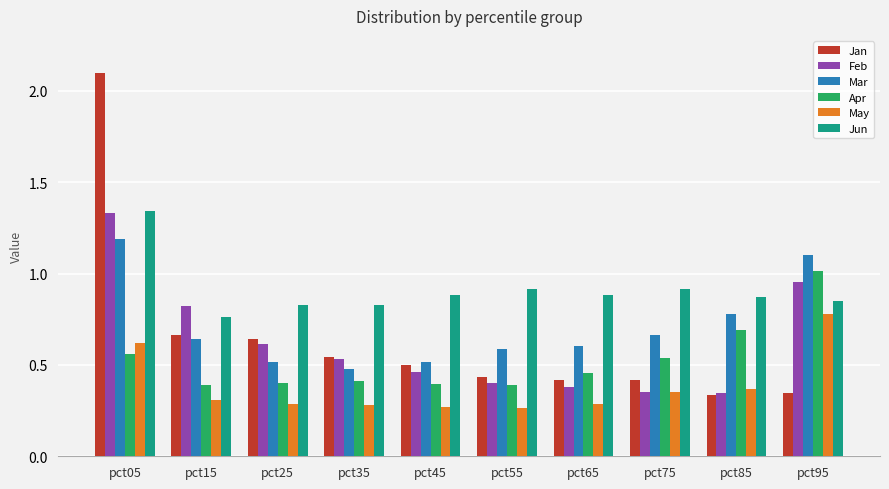

What is the sum of all Jun values?

9.1